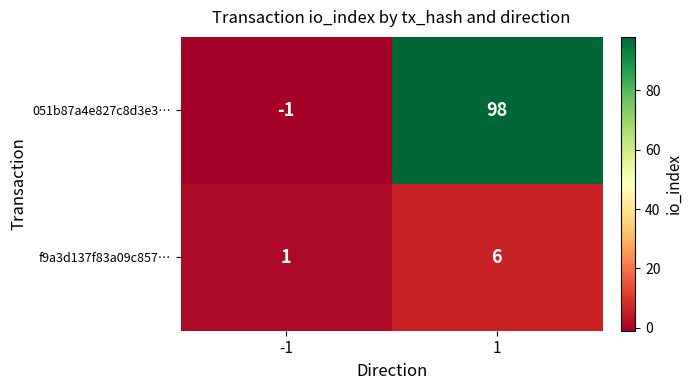

What is the difference between the highest and lowest values at 1?

92